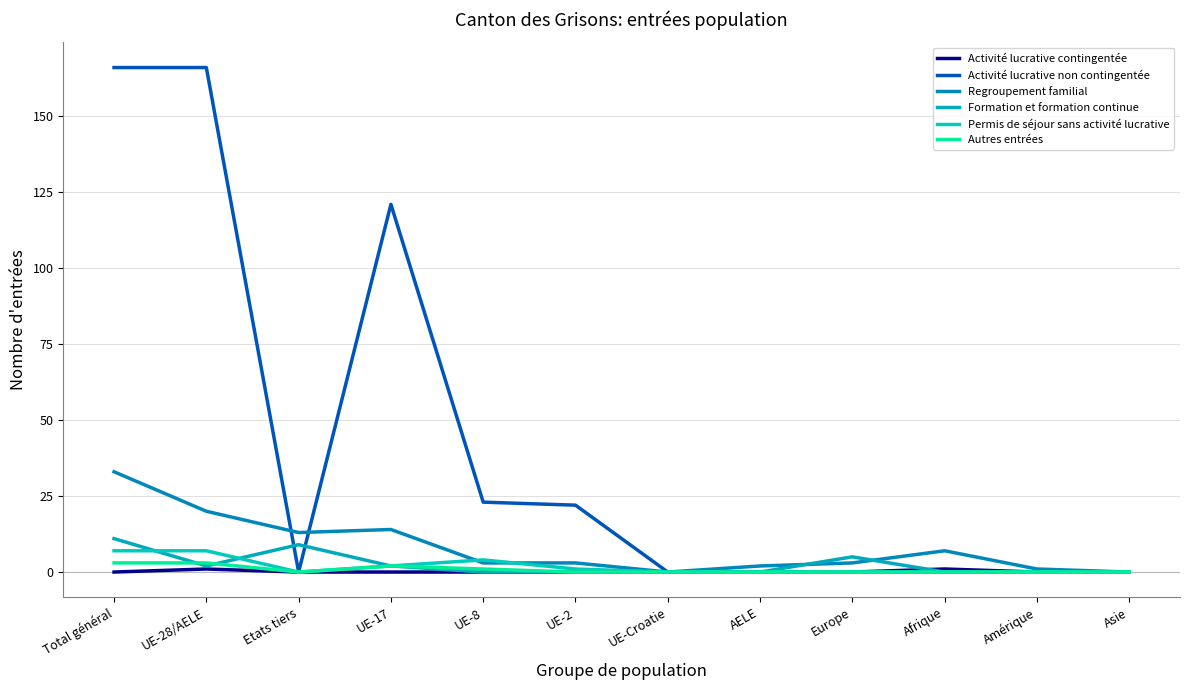

What is the difference between the maximum and minimum values in the Permis de séjour sans activité lucrative series?

7